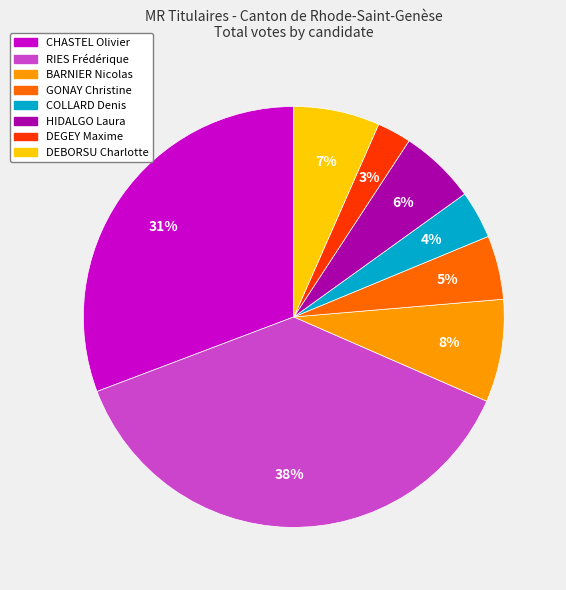

Between COLLARD Denis and BARNIER Nicolas, which is larger?

BARNIER Nicolas